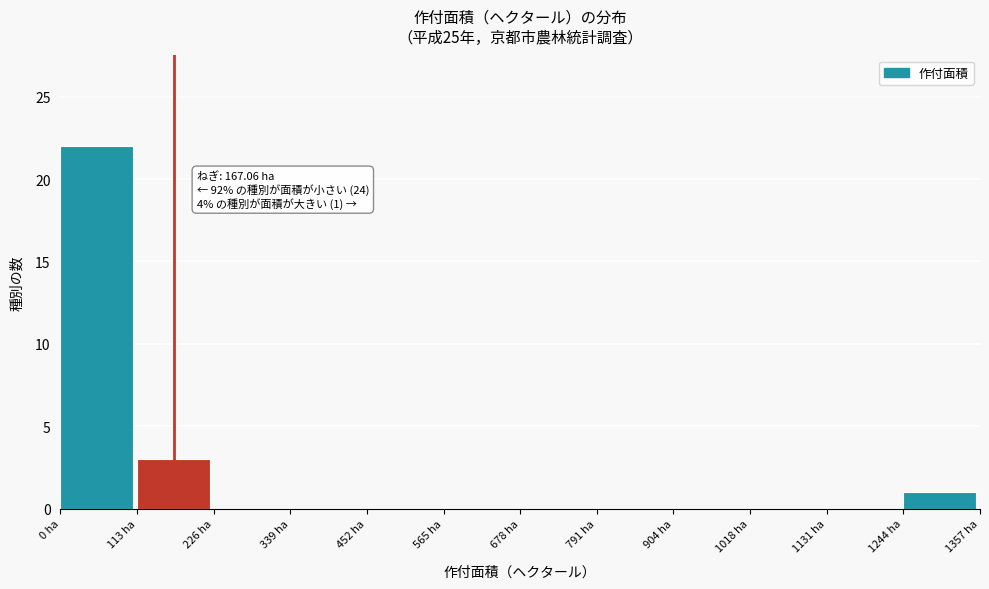

Over which range of the x-axis is the bar tallest?

0 to 120